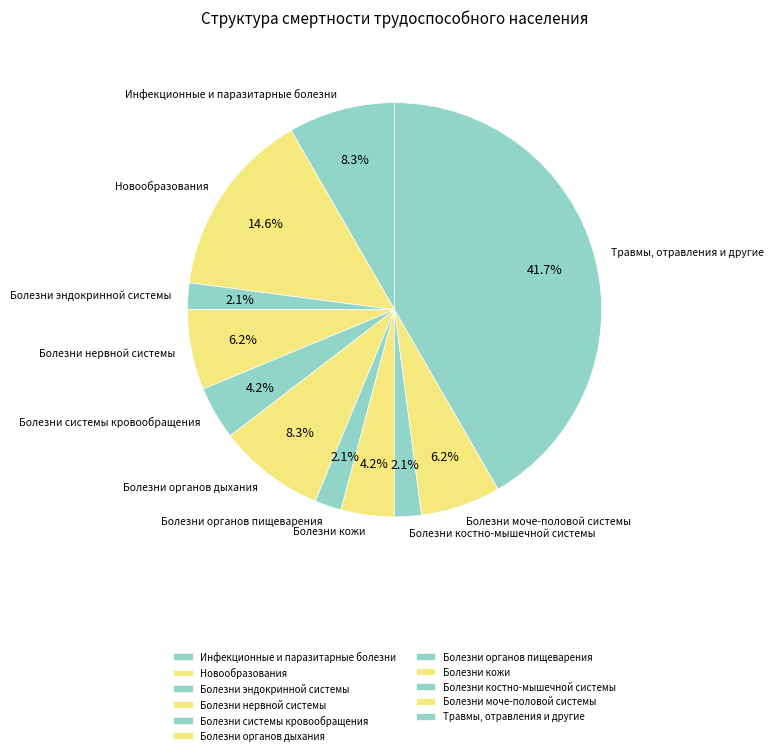

To the nearest percent, what is the average slice percentage?

9%